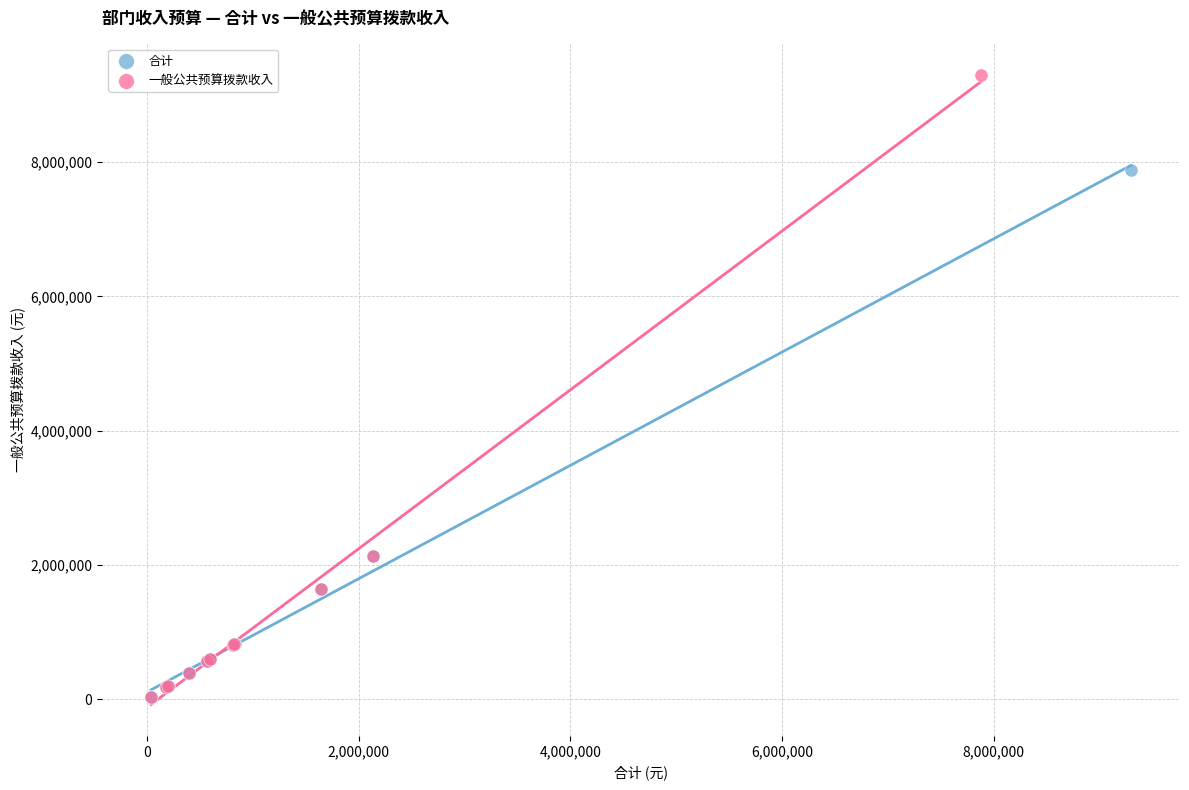

What are all the series names shown in the legend?

合计, 一般公共预算拨款收入